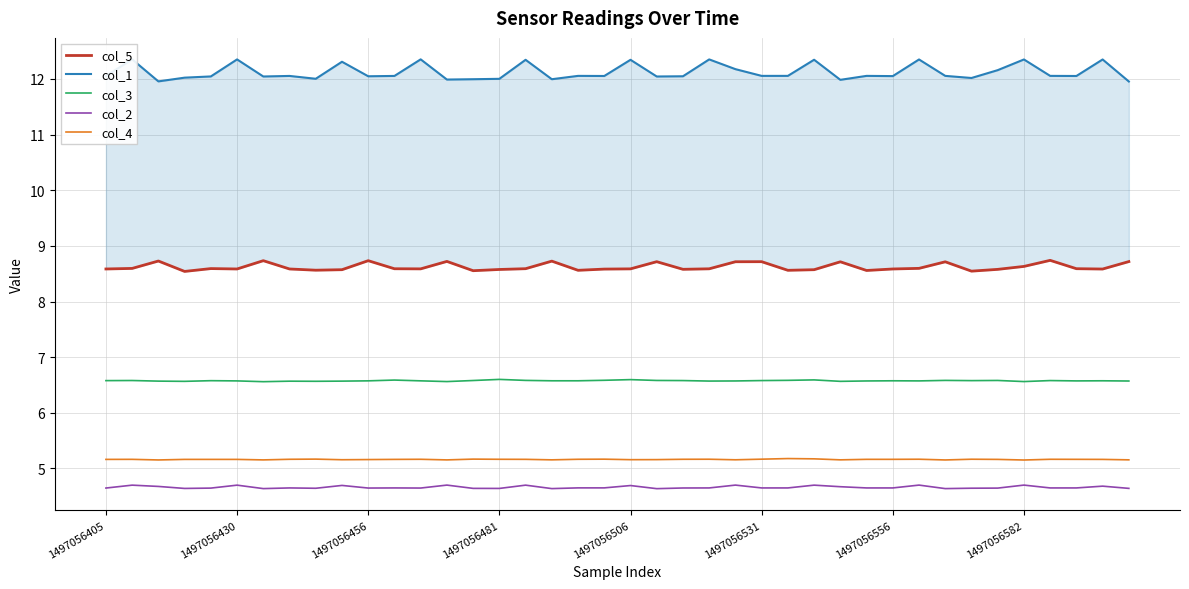

Which series has the largest total across all categories?

col_1